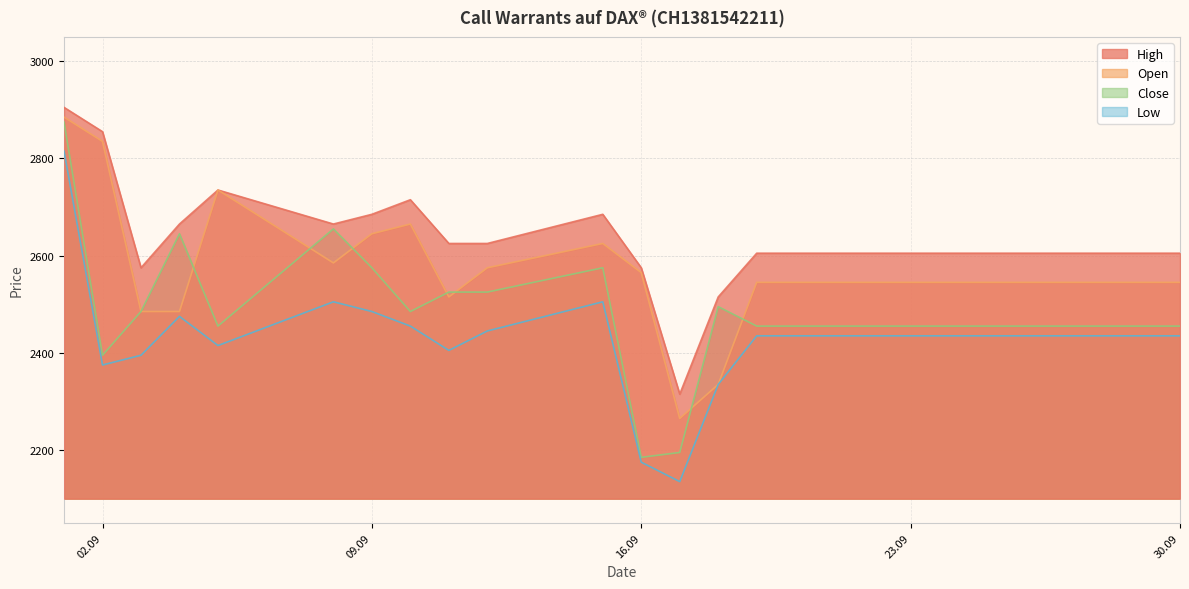

What is the value of the Open point at the 10th from the left?

2575